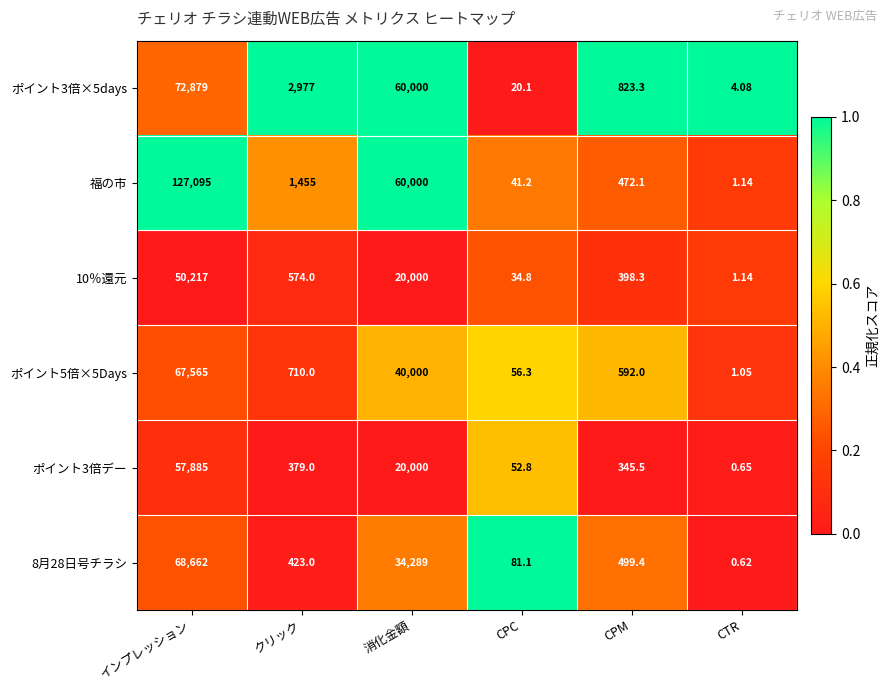

Which series has the largest total across all categories?

福の市